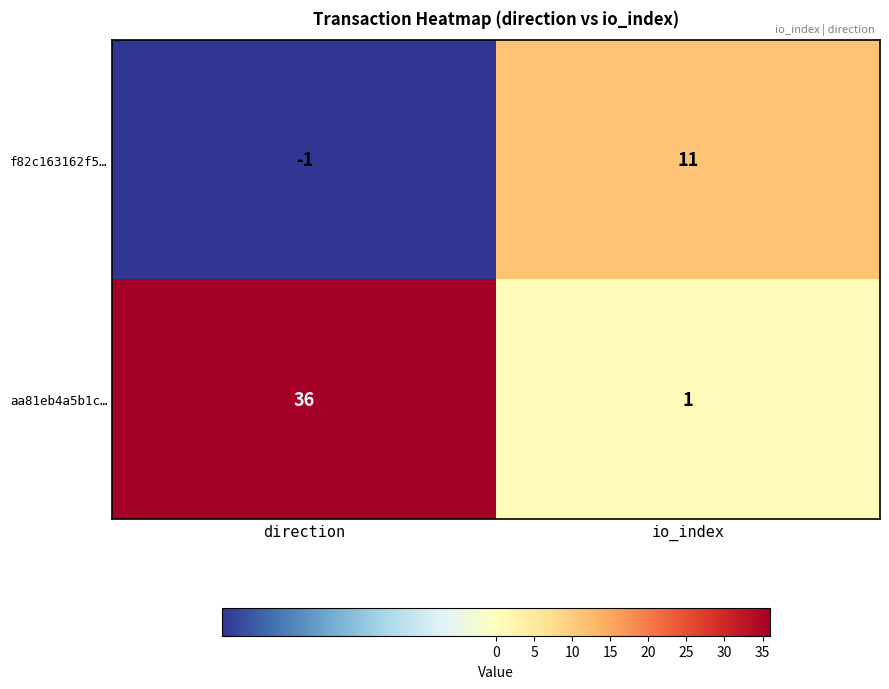

Rank the series by their maximum value, from lowest to highest.

f82c163162f5…, aa81eb4a5b1c…